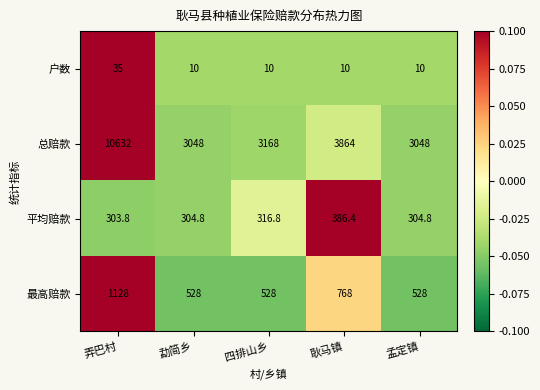

Reading right to left, what are all the values shown in this chart?

户数: 孟定镇=10.0	耿马镇=10.0	四排山乡=10.0	勐简乡=10.0	弄巴村=35.0
总赔款: 孟定镇=3048.0	耿马镇=3864.0	四排山乡=3168.0	勐简乡=3048.0	弄巴村=10632.0
平均赔款: 孟定镇=304.8	耿马镇=386.4	四排山乡=316.8	勐简乡=304.8	弄巴村=303.8
最高赔款: 孟定镇=528.0	耿马镇=768.0	四排山乡=528.0	勐简乡=528.0	弄巴村=1128.0